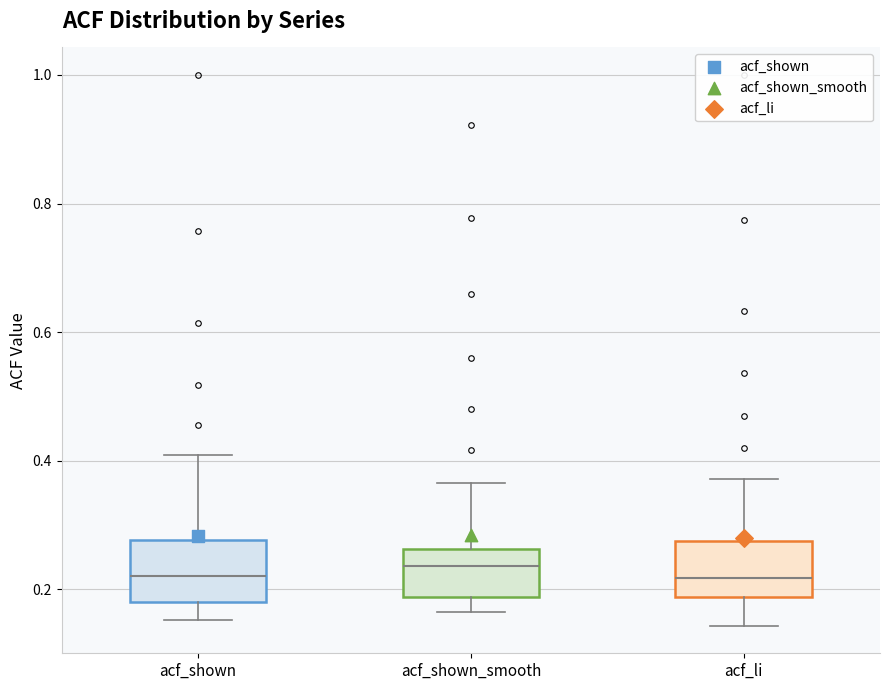

Where does the upper whisker of the box for acf_li end on the y-axis? The values are not printed on the chart, so give them approximately, as read against the axis.

0.38